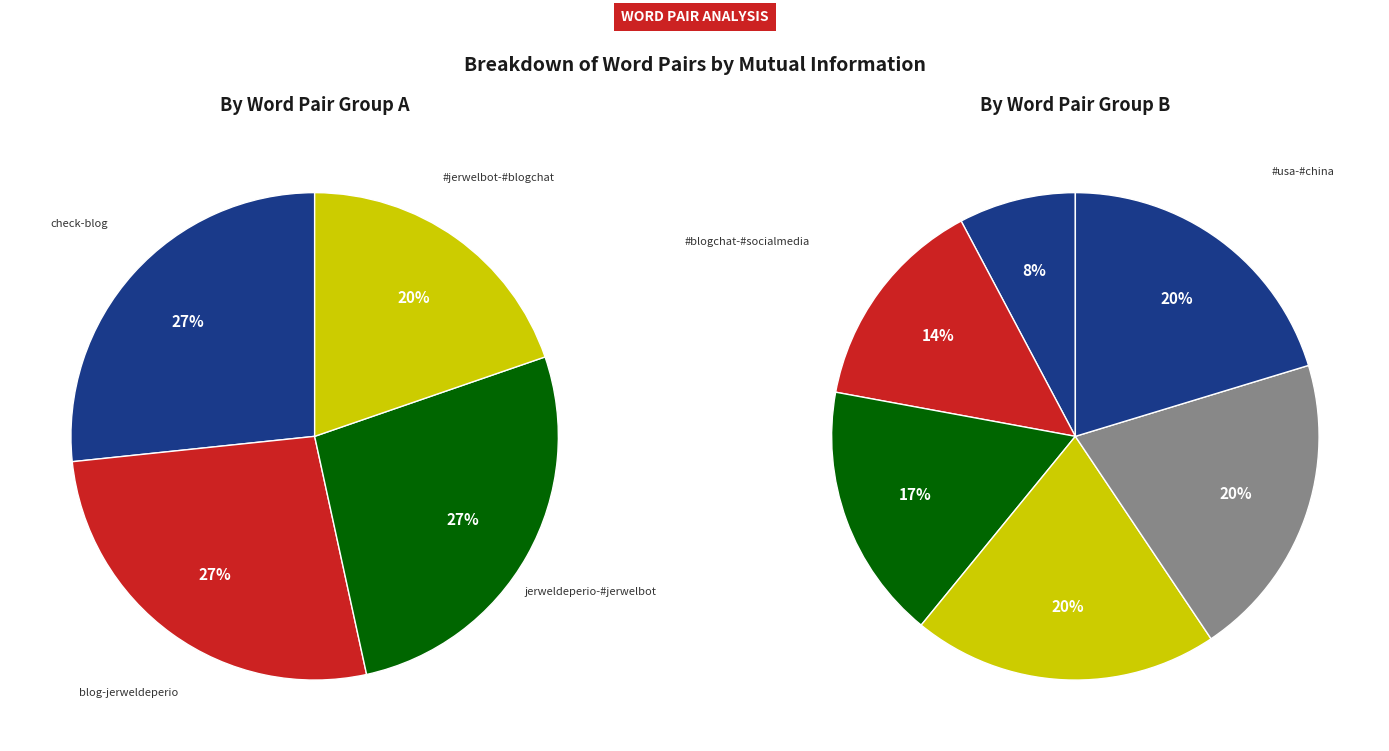

How many segments does this pie chart have?

10